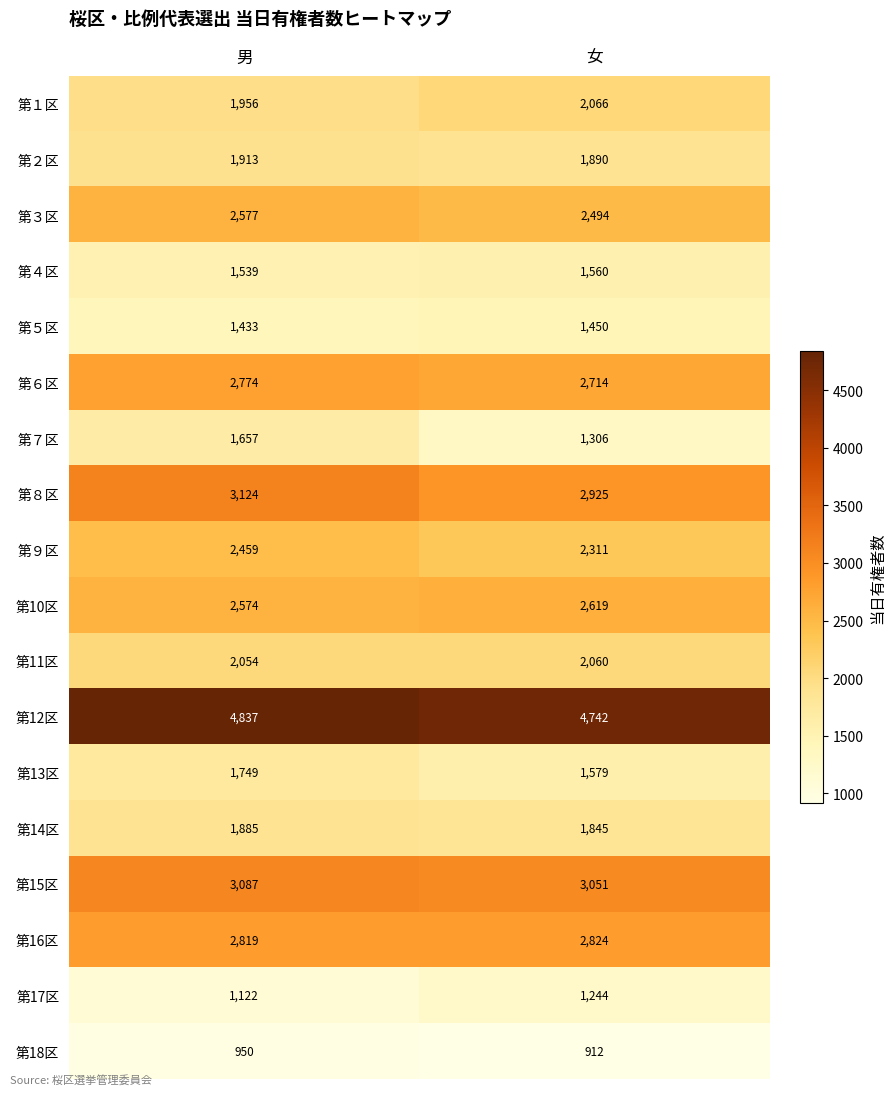

Which series has the largest total across all categories?

第12区